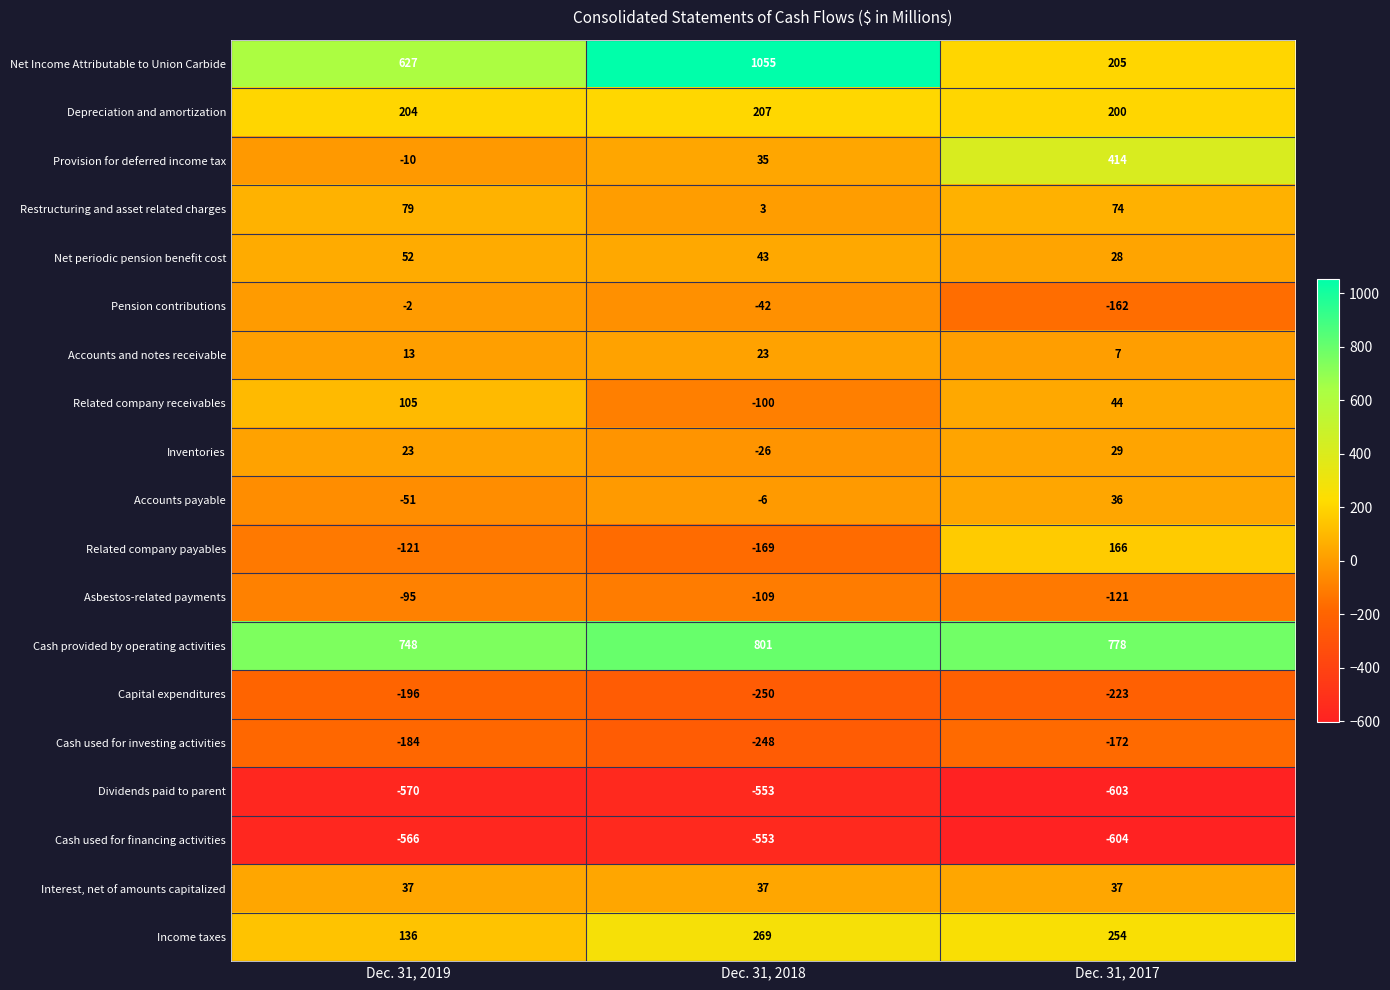

The value of Depreciation and amortization at Dec. 31, 2017 is 330. True or false?

False